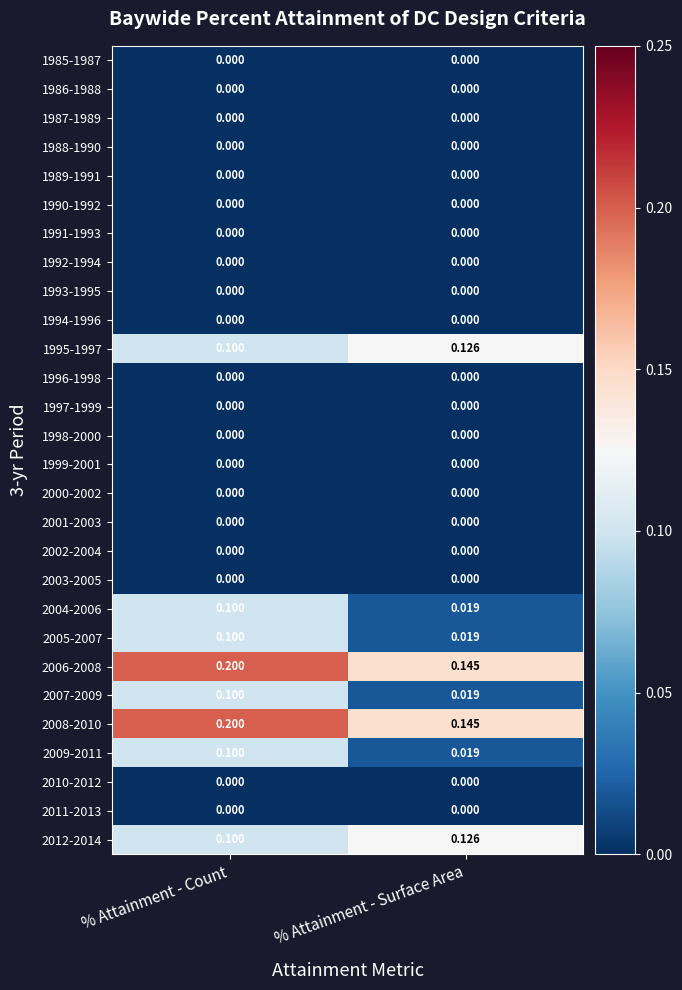

At which label is 2005-2007 closest to 0?

% Attainment - Surface Area